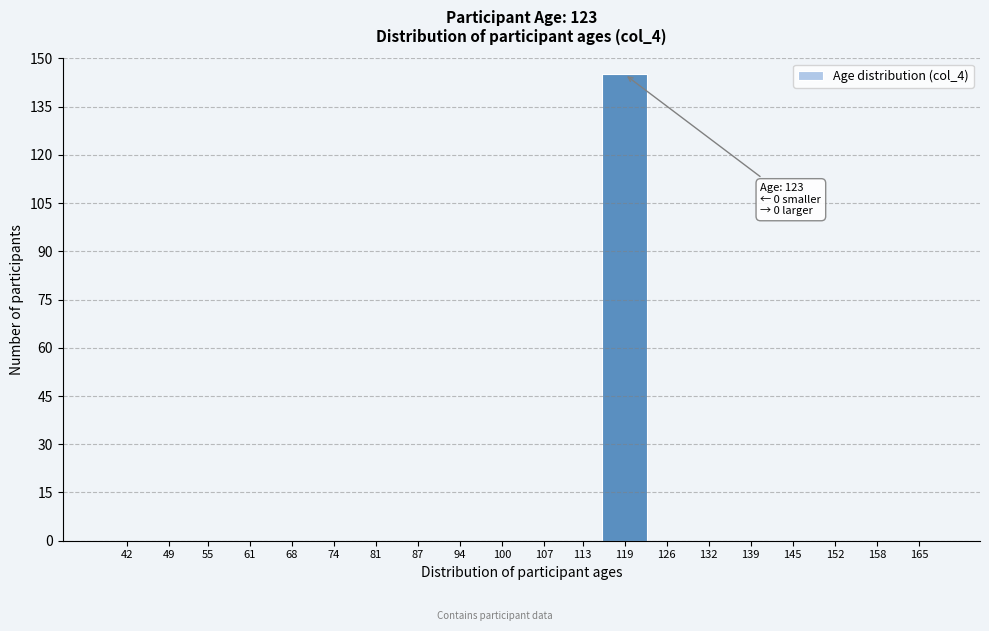

Reading left to right, transcribe all the data shown in this chart.

42=0	49=0	55=0	61=0	68=0	74=0	81=0	87=0	94=0	100=0	107=0	113=0	119=145	126=0	132=0	139=0	145=0	152=0	158=0	165=0